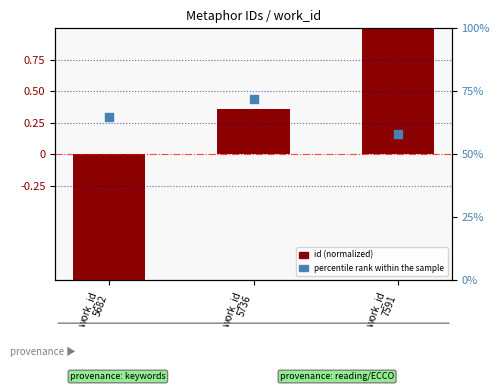

Is the value of id (normalized) at work_id
5736 greater than the value of percentile rank within the sample at work_id
5682?

No